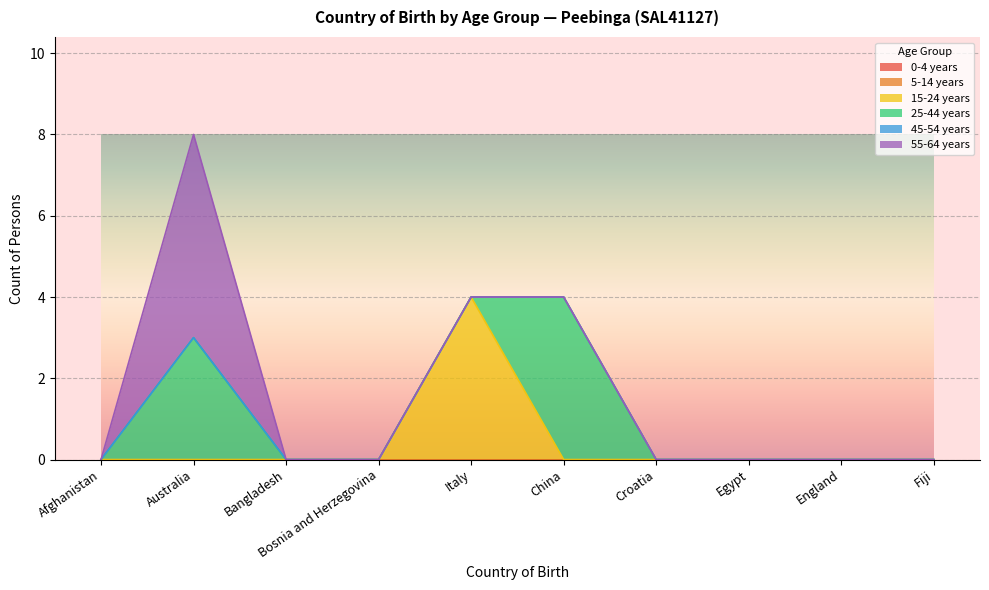

What are all the series names shown in the legend?

0-4 years, 5-14 years, 15-24 years, 25-44 years, 45-54 years, 55-64 years